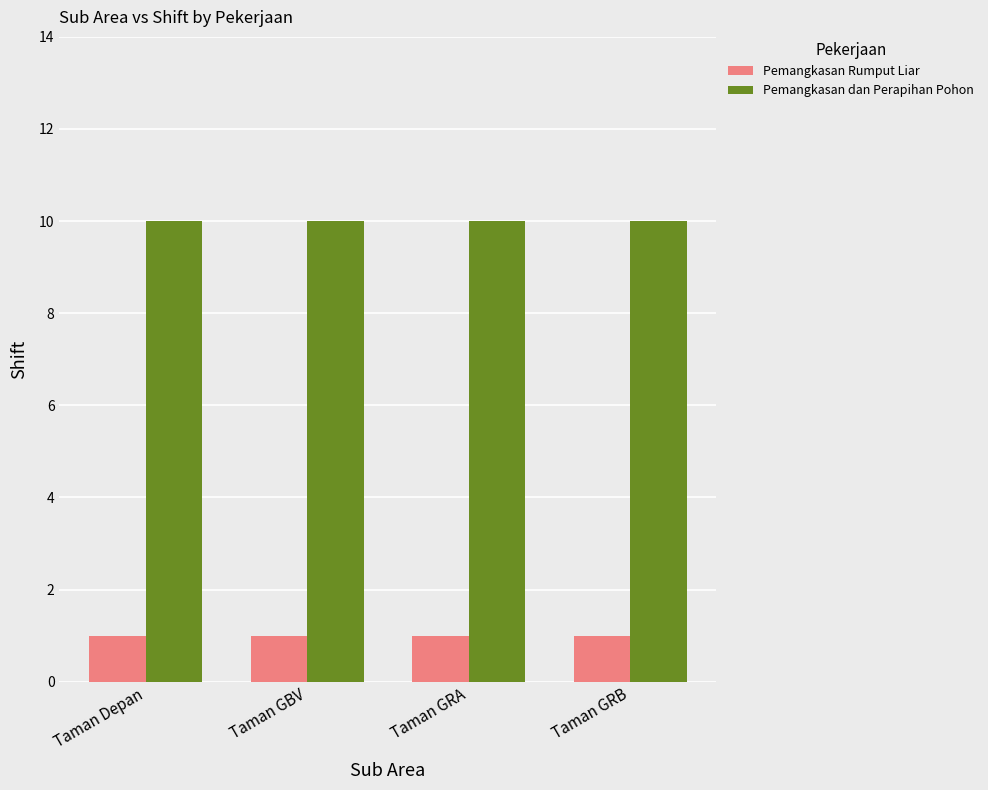

Is it true that Pemangkasan dan Perapihan Pohon equals 10 at Taman GBV?

True